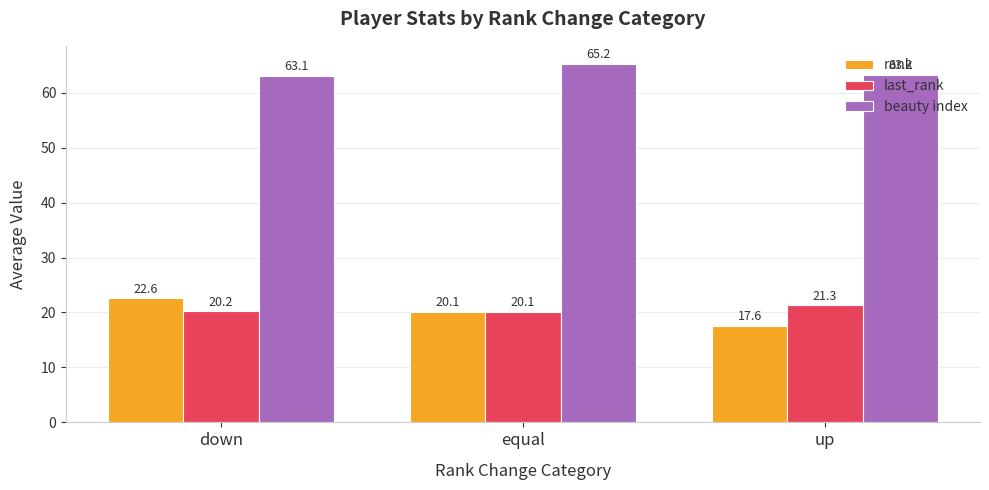

What are all the series names shown in the legend?

rank, last_rank, beauty index